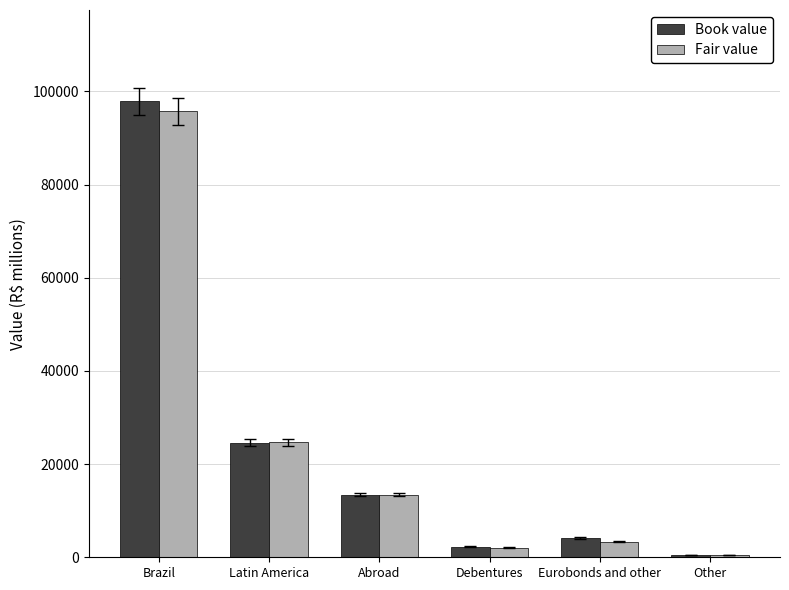

How many bars are there in total?

12